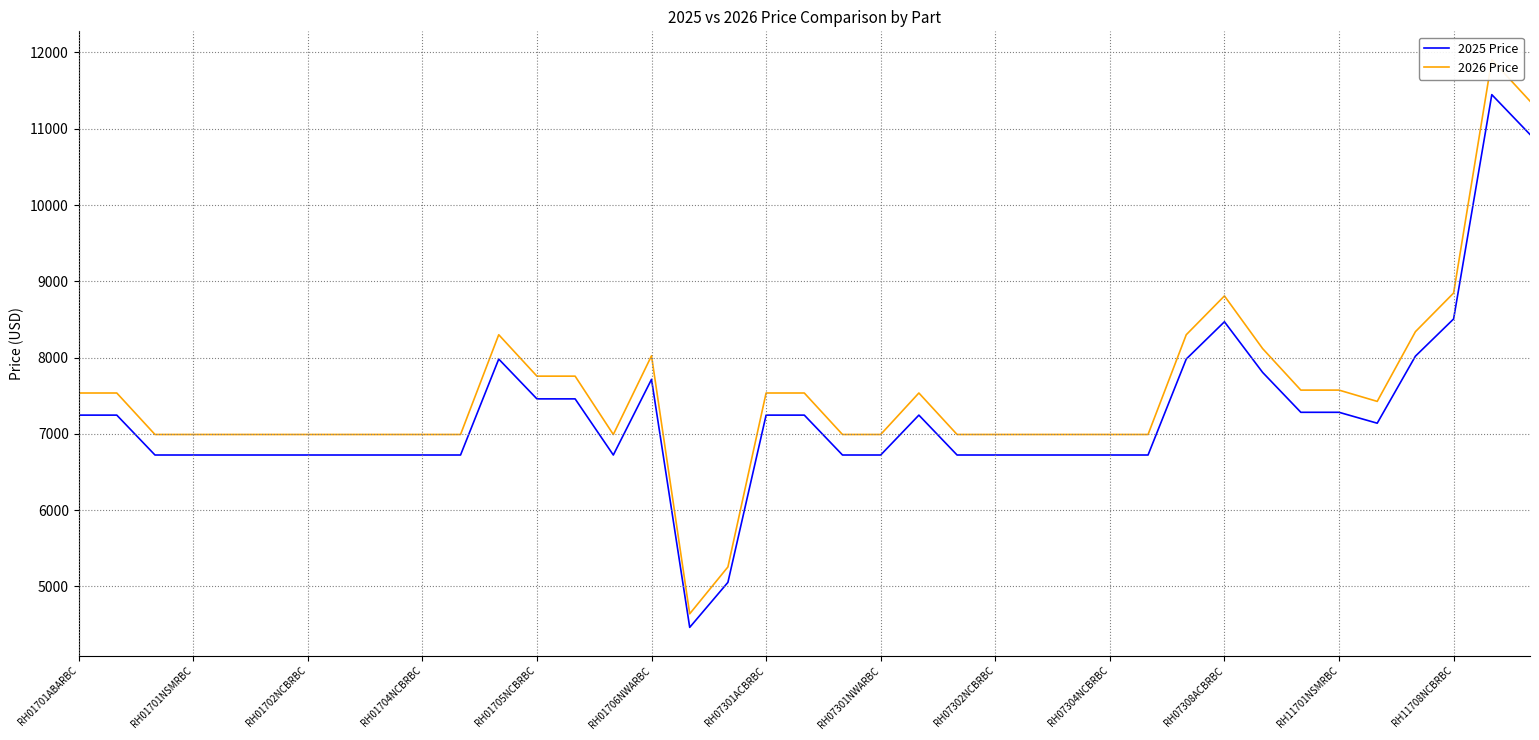

What is the lowest value of the 2025 Price series?

4462